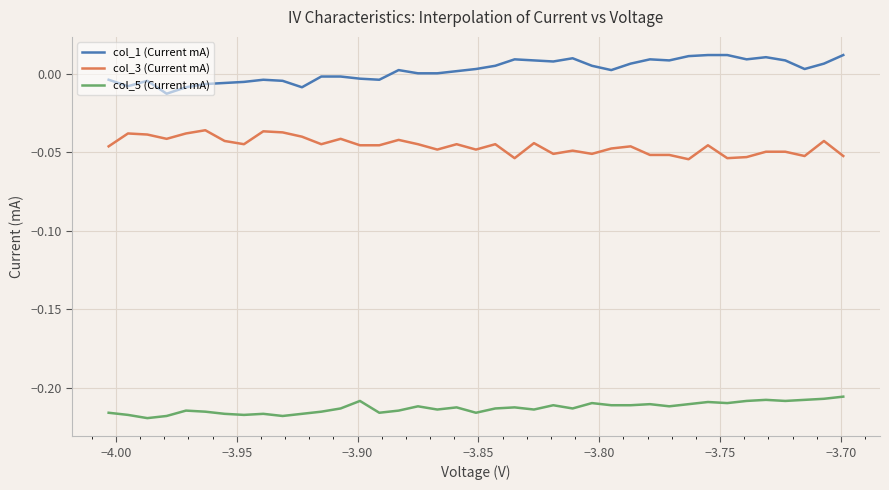

Which series has the largest total across all categories?

col_1 (Current mA)